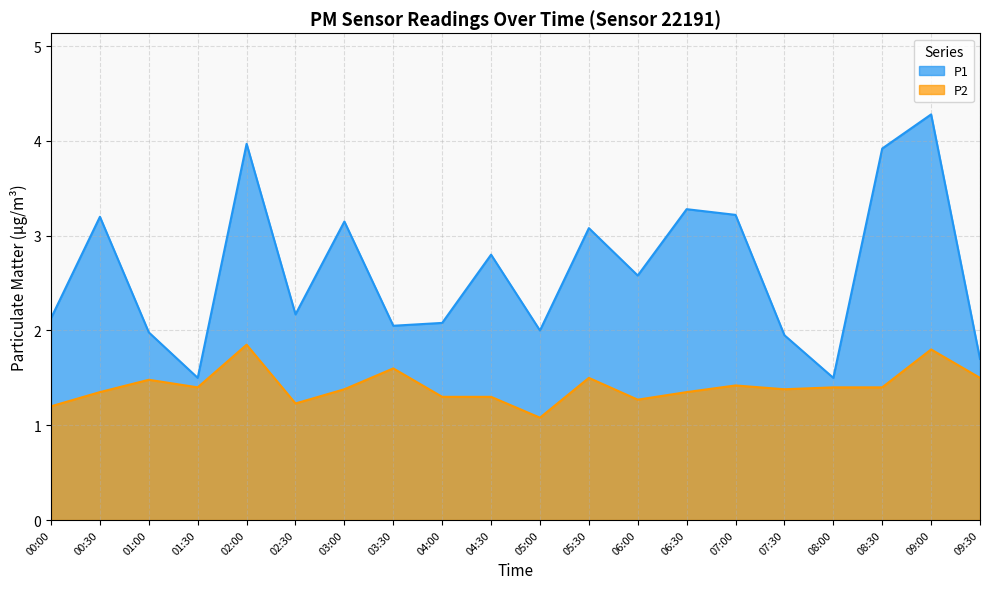

True or false: P2 and P1 cross at least once.

False